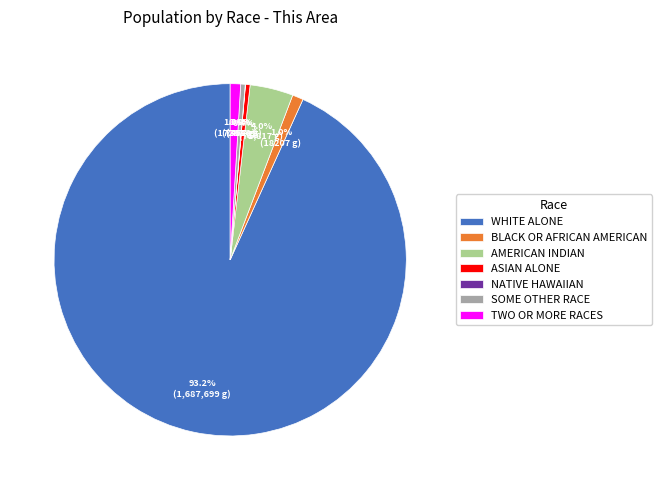

Which slice is the largest?

WHITE ALONE